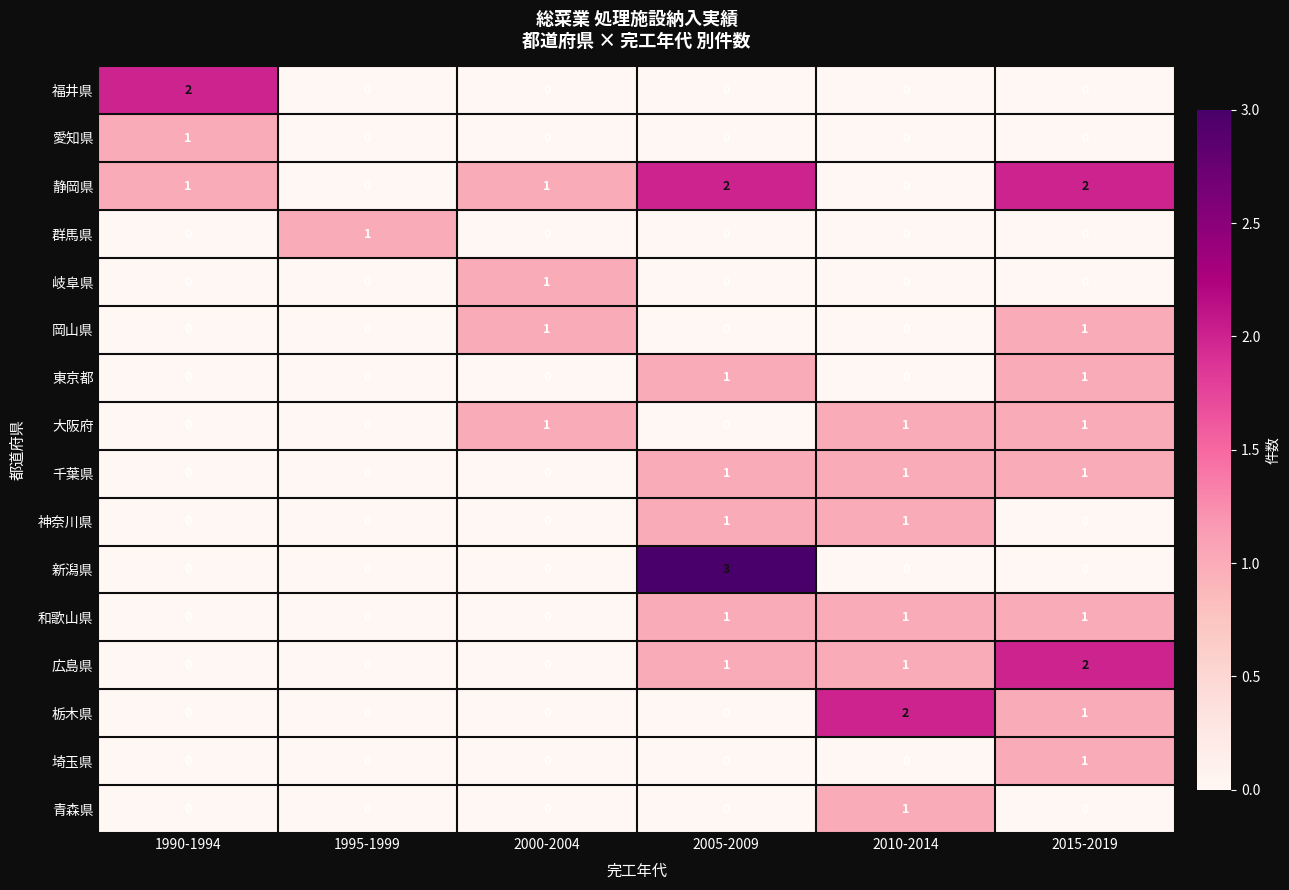

Which series has the largest total across all categories?

静岡県